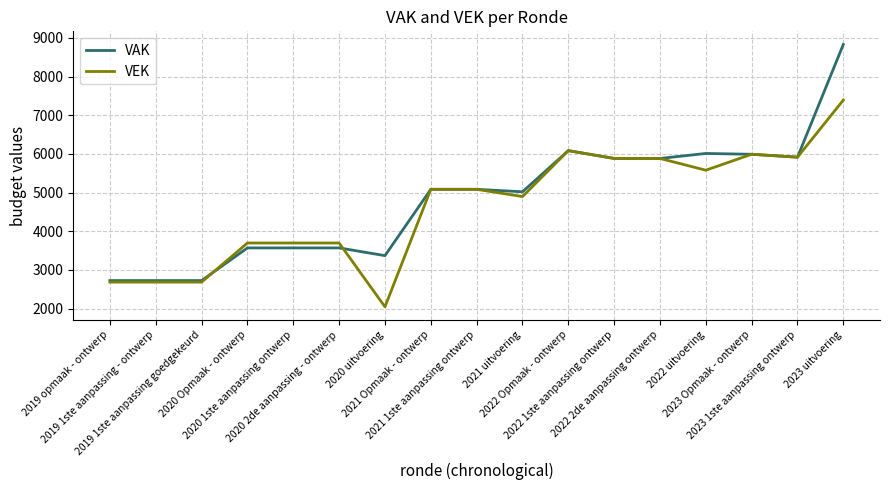

True or false: VAK and VEK cross at least once.

True